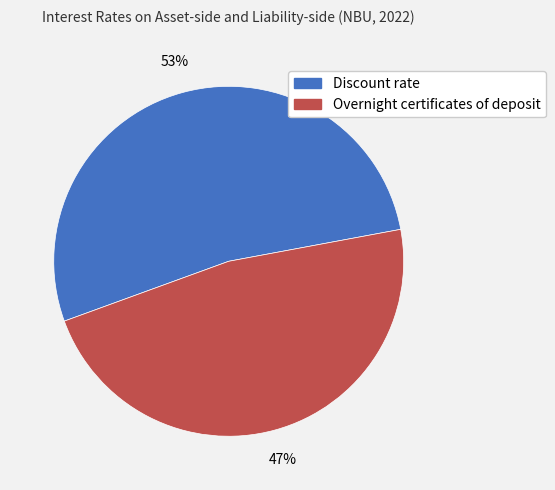

Is there a majority slice in this chart?

Yes